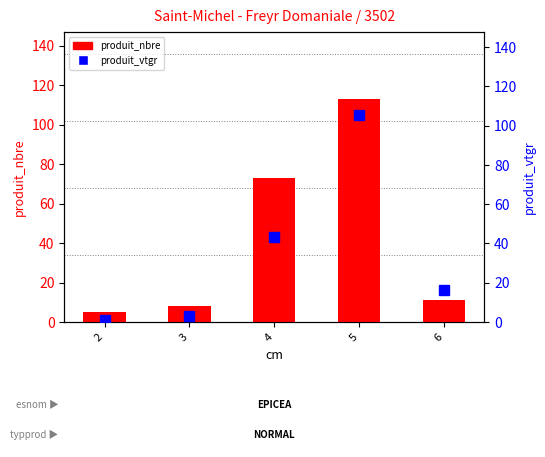

What is the highest value of the produit_nbre series?

113.0